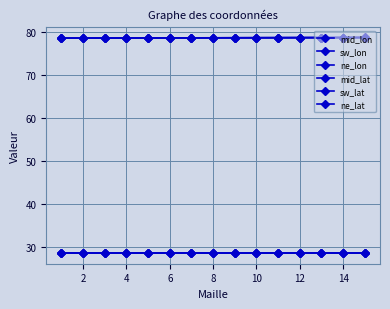

What is the minimum value for mid_lat?

28.7